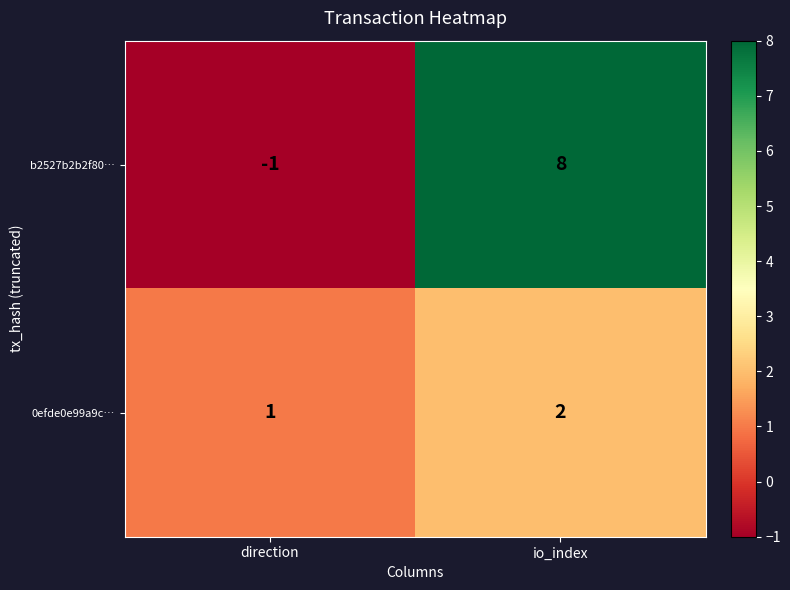

At which label is 0efde0e99a9c… closest to 1?

direction